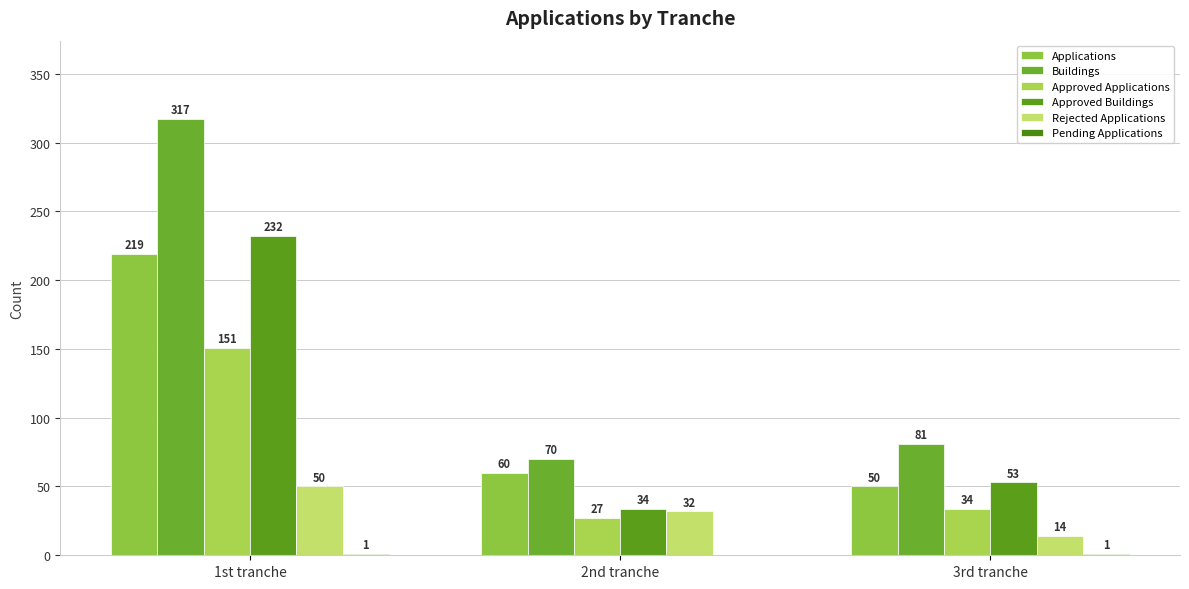

At which label does Rejected Applications reach its peak?

1st tranche